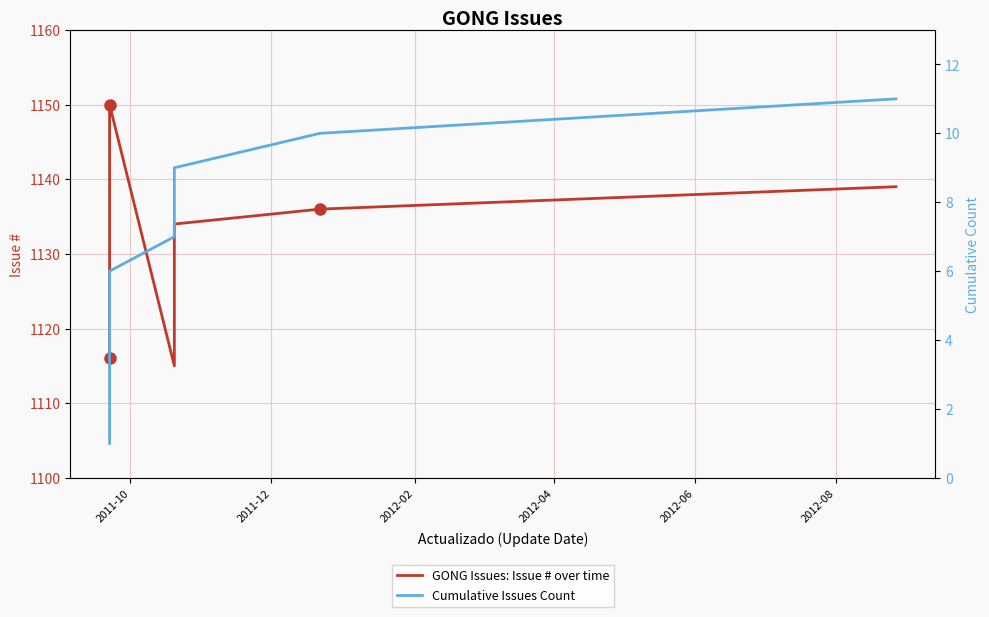

Reading left to right, list all the values displayed in this chart.

GONG Issues: Issue # over time: 1116	1129	1135	1137	1138	1150	1115	1133	1134	1136	1139
Cumulative Issues Count: 1	2	3	4	5	6	7	8	9	10	11